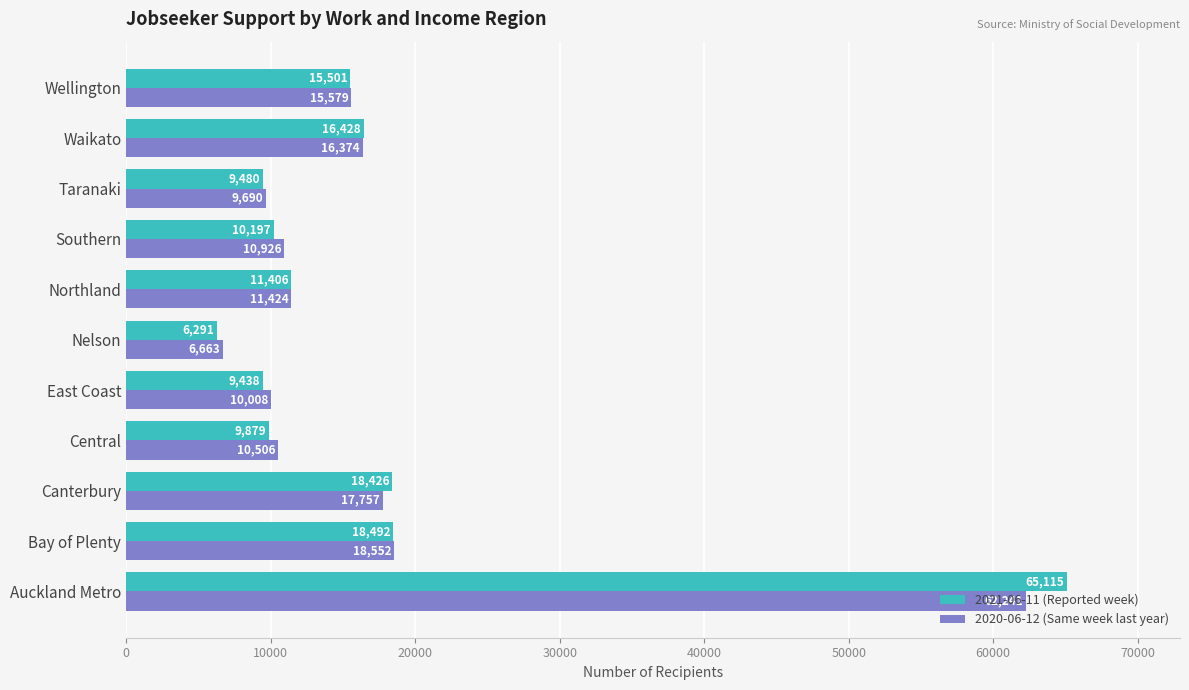

Is it true that 2020-06-12 (Same week last year) equals 10484 at Nelson?

False